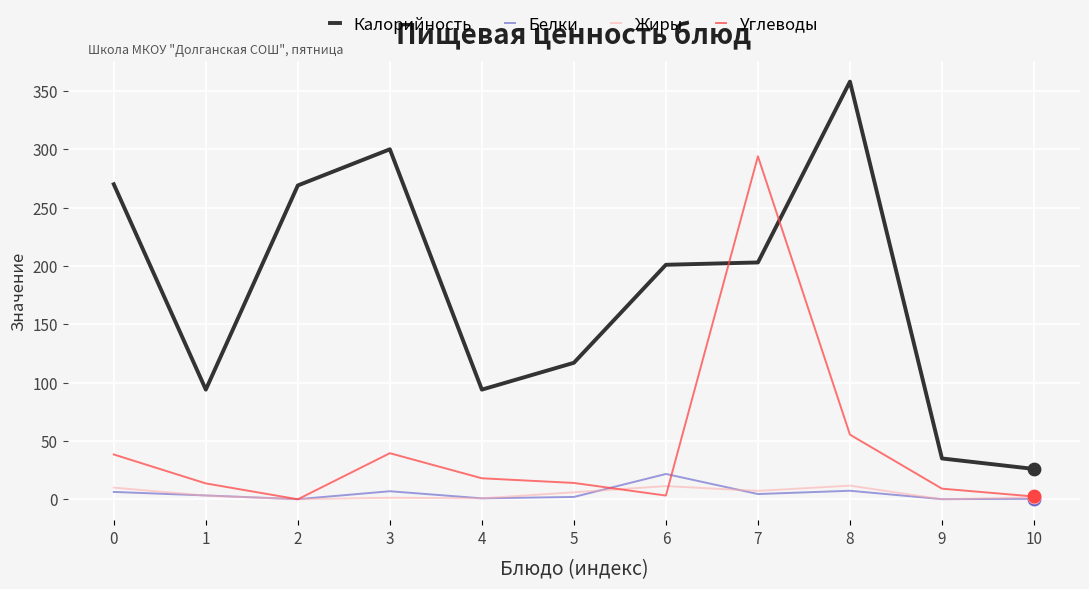

What is the total value across all series at 5?

139.0